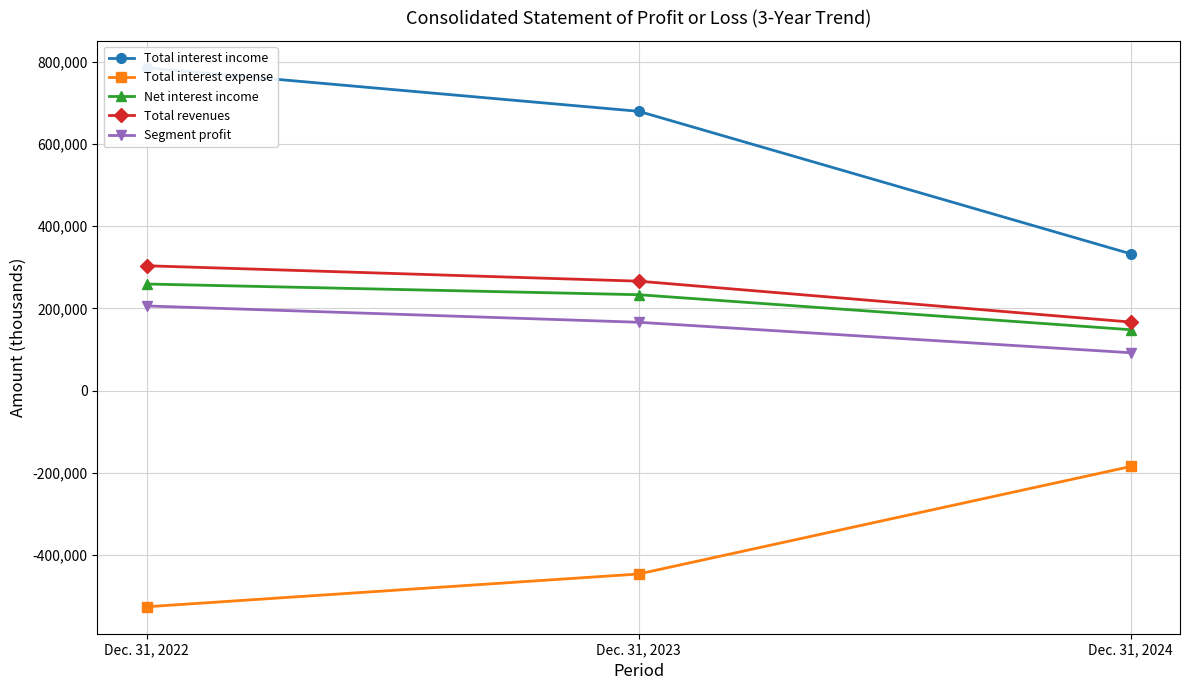

List the labels in order of Segment profit value, largest first.

Dec. 31, 2022, Dec. 31, 2023, Dec. 31, 2024